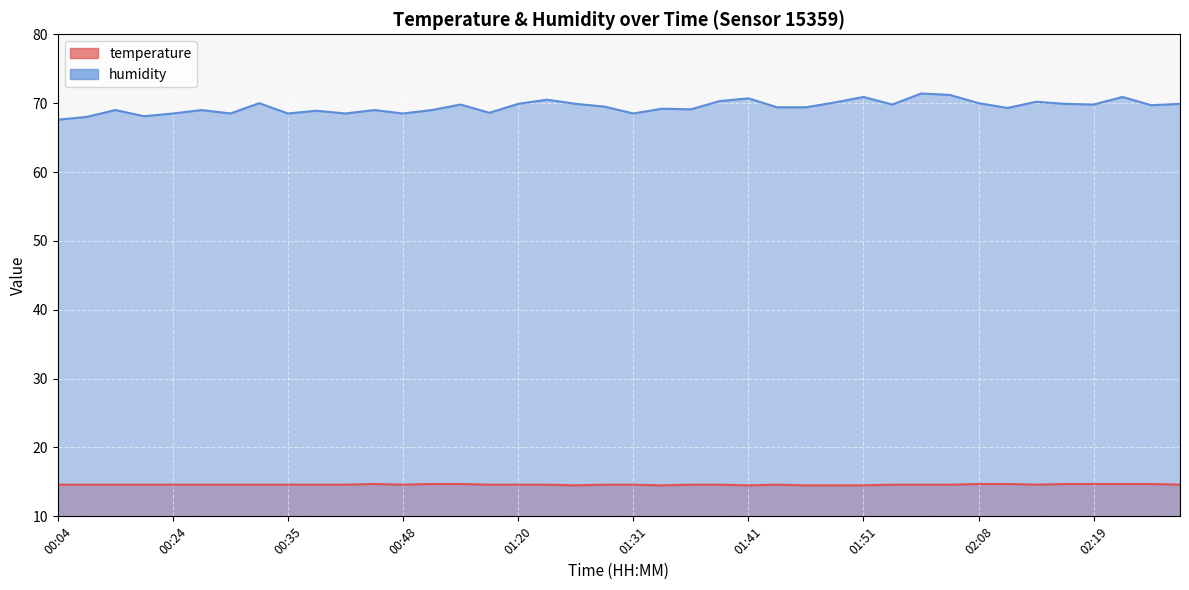

Reading left to right, list all the values displayed in this chart.

temperature: 14.6	14.6	14.6	14.6	14.6	14.6	14.6	14.6	14.6	14.6	14.6	14.7	14.6	14.7	14.7	14.6	14.6	14.6	14.5	14.6	14.6	14.5	14.6	14.6	14.5	14.6	14.5	14.5	14.5	14.6	14.6	14.6	14.7	14.7	14.6	14.7	14.7	14.7	14.7	14.6
humidity: 67.6	68.0	69.0	68.1	68.5	69.0	68.5	70.0	68.5	68.9	68.5	69.0	68.5	69.0	69.8	68.6	69.9	70.5	69.9	69.5	68.5	69.2	69.1	70.3	70.7	69.4	69.4	70.1	70.9	69.8	71.4	71.2	70.0	69.3	70.2	69.9	69.8	70.9	69.7	69.9